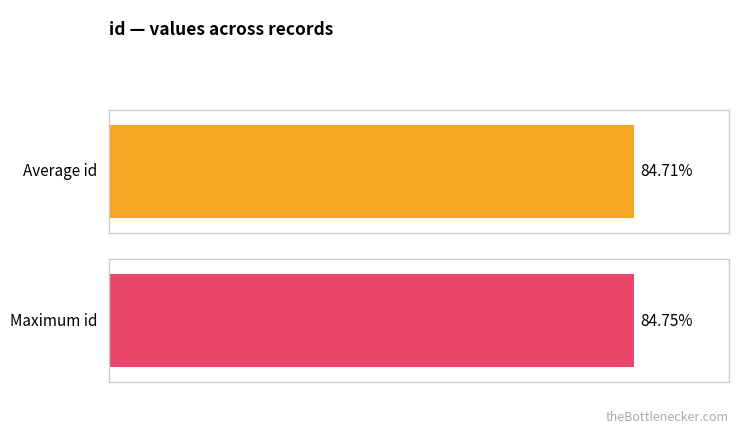

Which series has the widest spread of values?

id